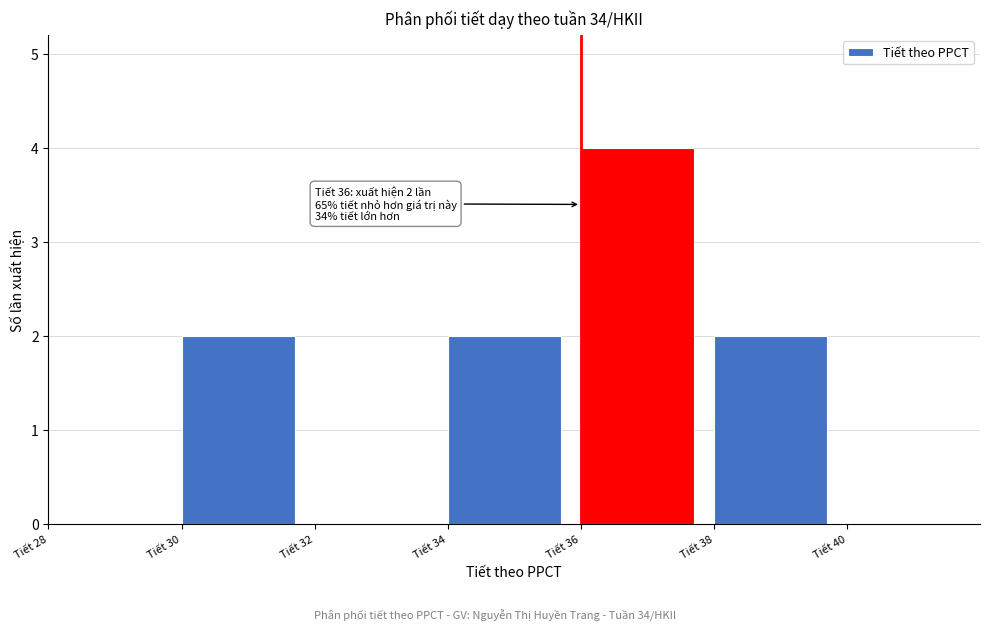

Which range on the x-axis has the tallest bar?

36 to 38